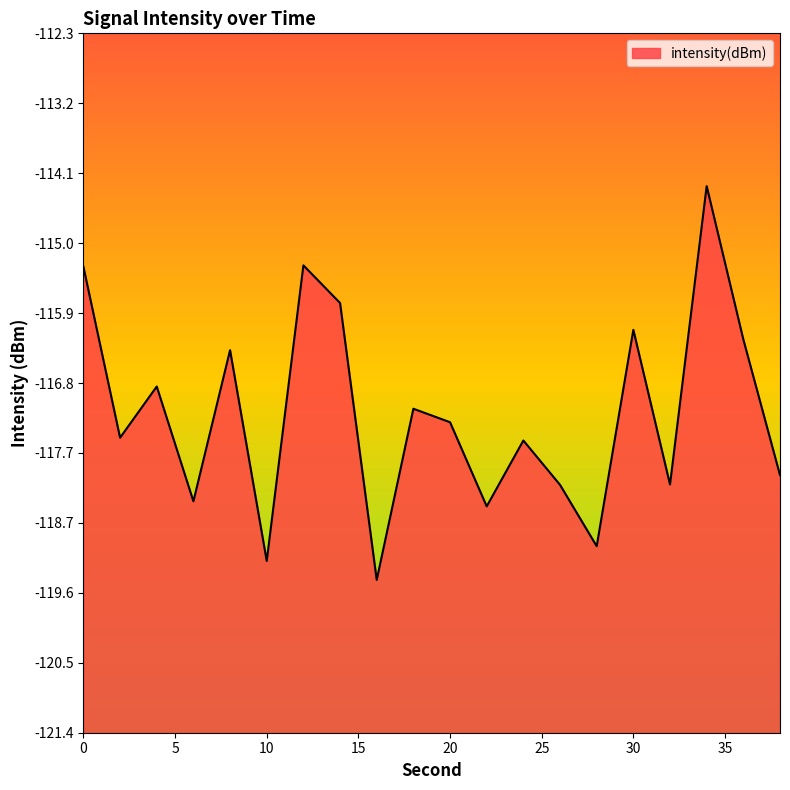

Reading left to right, extract all data points from this chart.

-115.3	-117.5	-116.9	-118.4	-116.4	-119.2	-115.3	-115.8	-119.4	-117.2	-117.3	-118.4	-117.6	-118.2	-119.0	-116.1	-118.2	-114.3	-116.3	-118.0